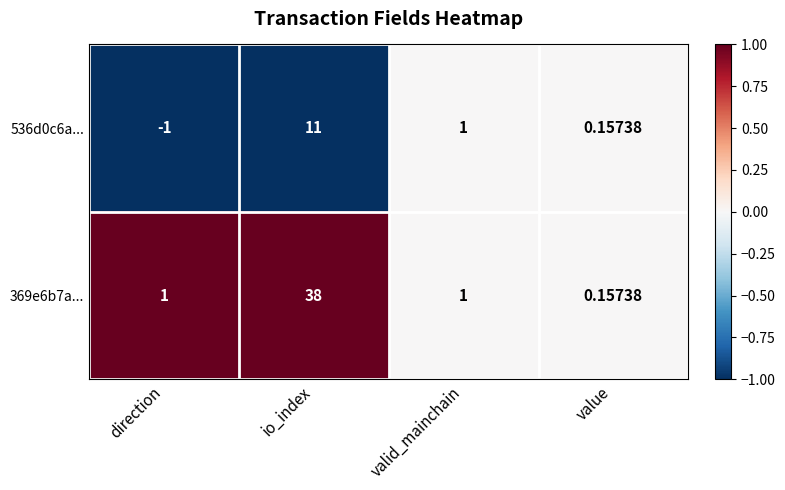

At which category is the sum across all series the highest?

io_index